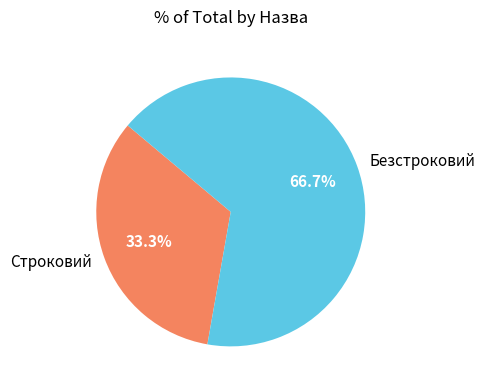

What is the smallest slice in the pie chart?

Строковий